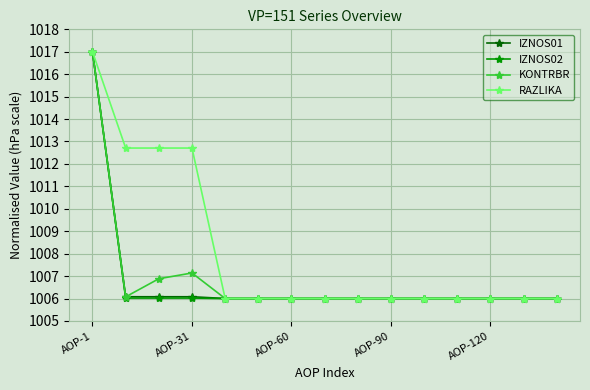

What is the value of the IZNOS01 point at the 7th from the left?

1006.0